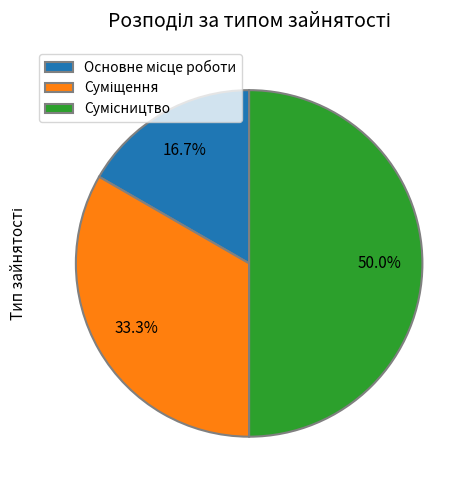

Which category has the biggest portion of the pie?

Сумісництво